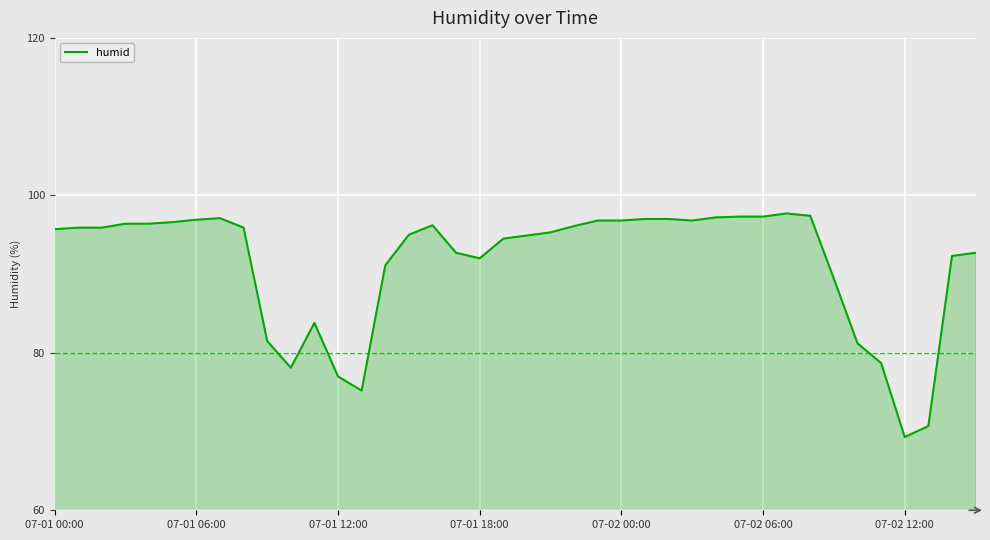

What is the difference between the maximum and minimum values?

28.4